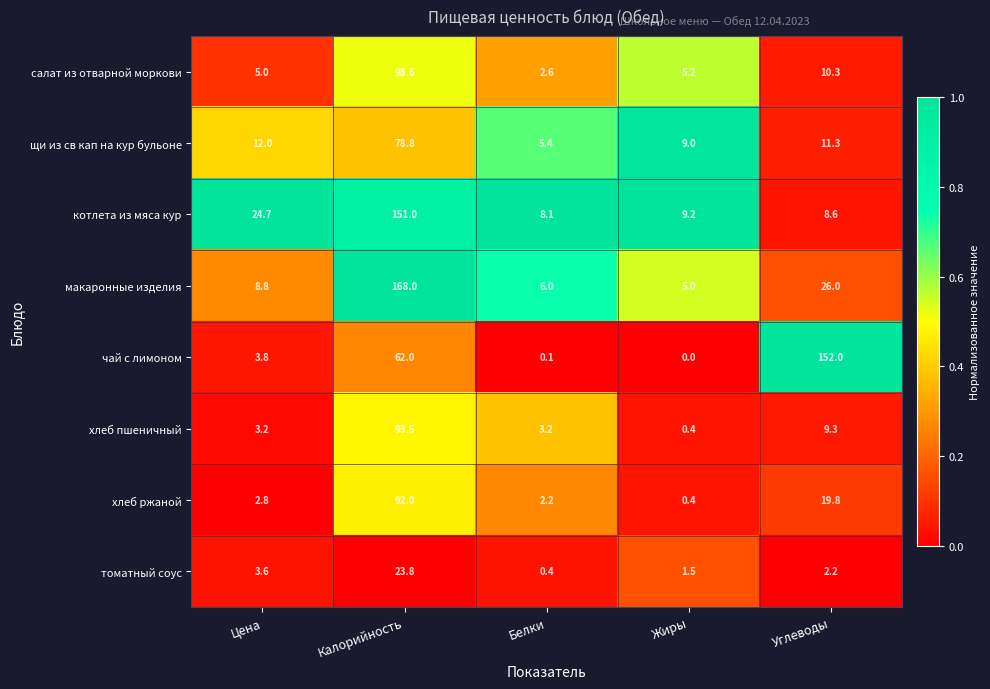

Which series has the largest total across all categories?

чай с лимоном